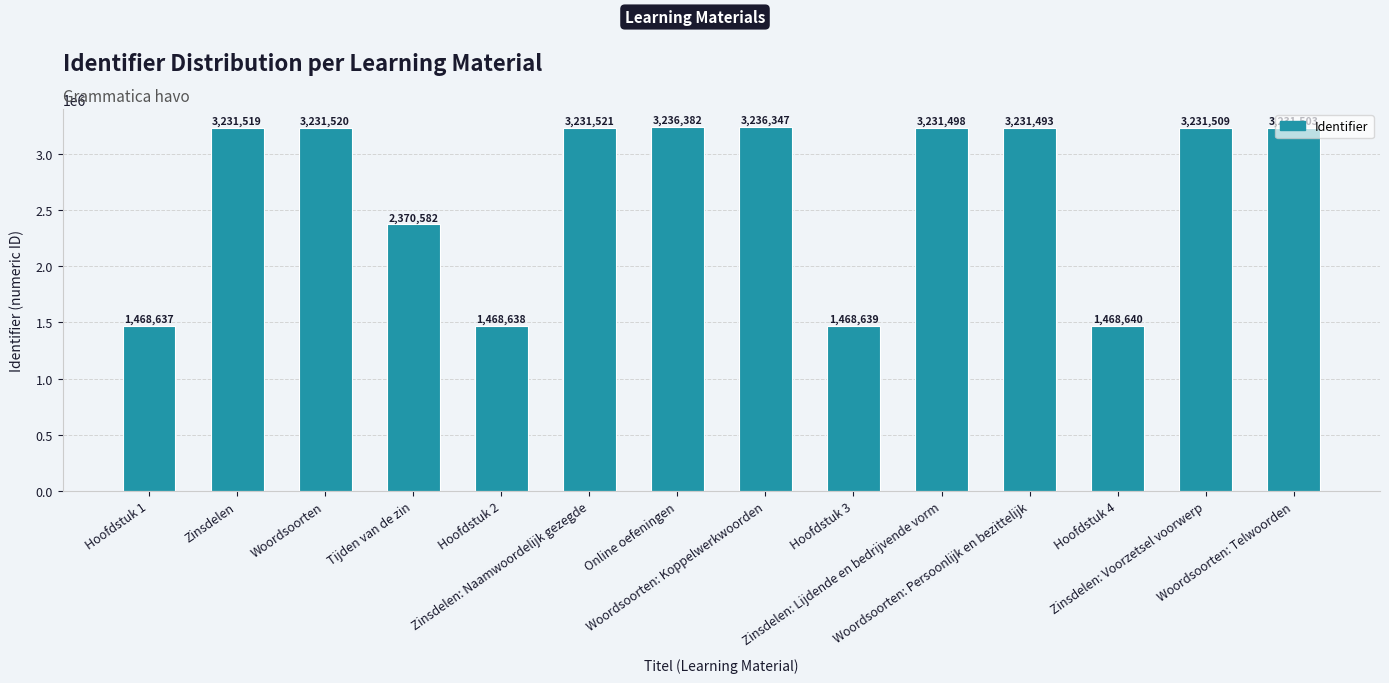

What is the difference between the maximum and minimum values?

1767745